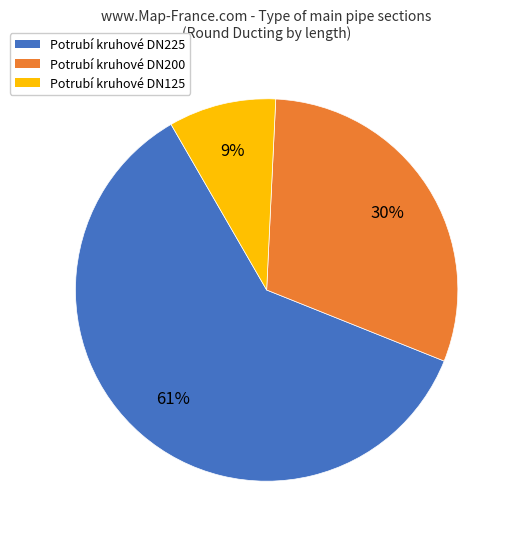

Which slice is the largest?

Potrubí kruhové DN225